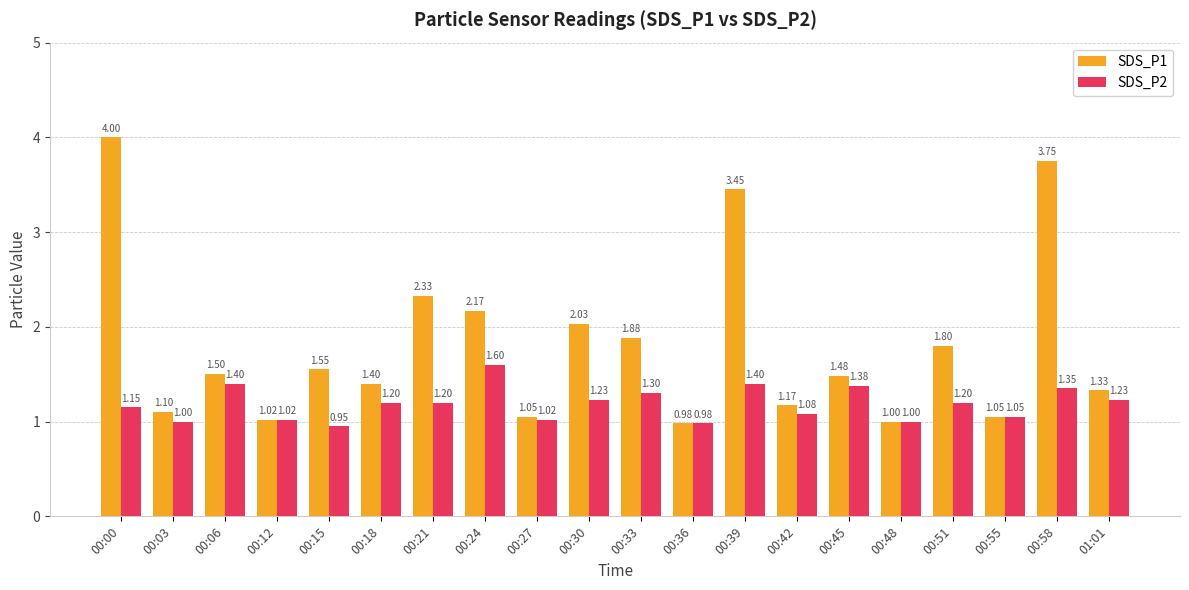

What is the label of the 1st bar from the left?

00:00